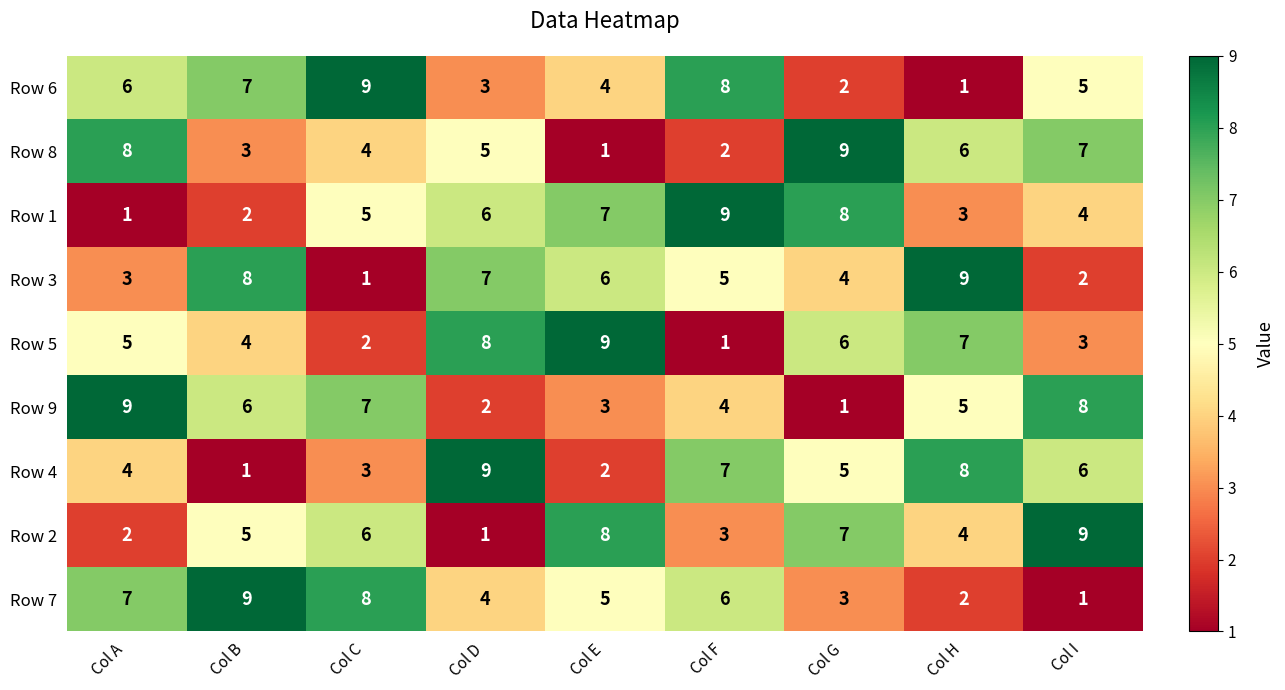

The value of Row 4 at Col I is 6. True or false?

True